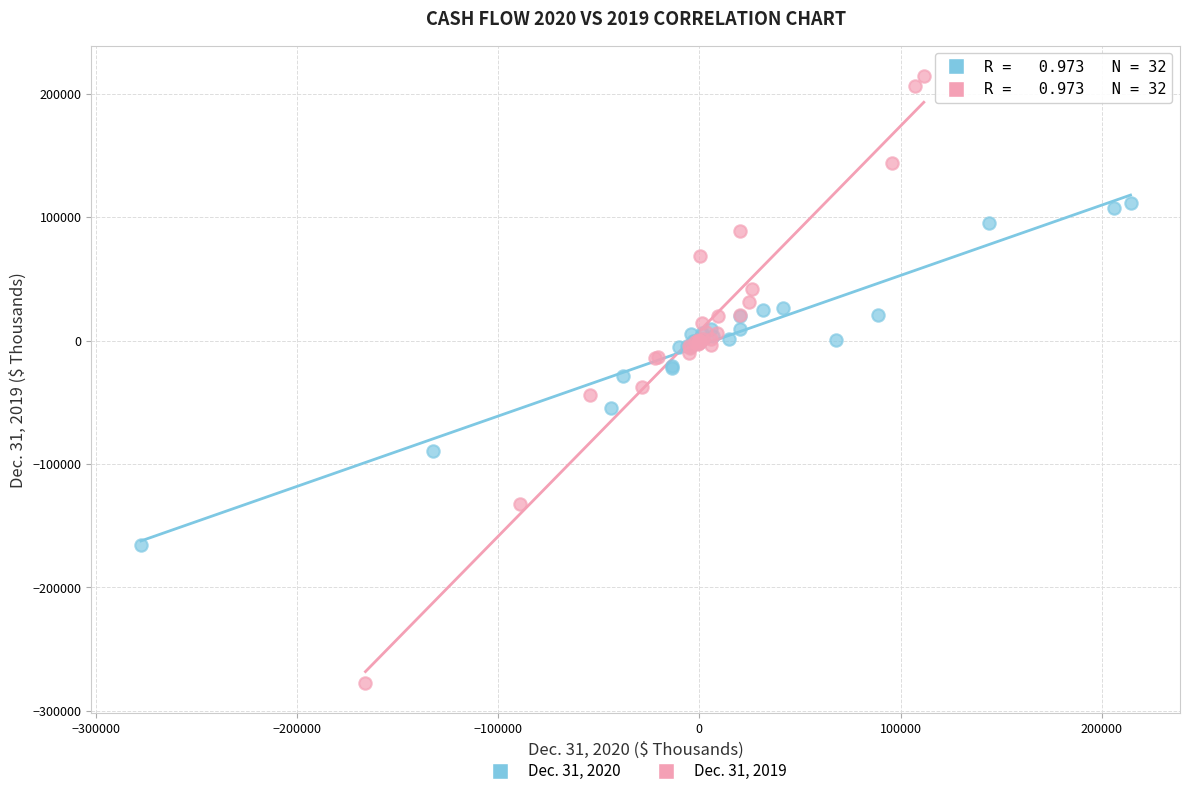

Which series contains the highest Y value?

Dec. 31, 2019